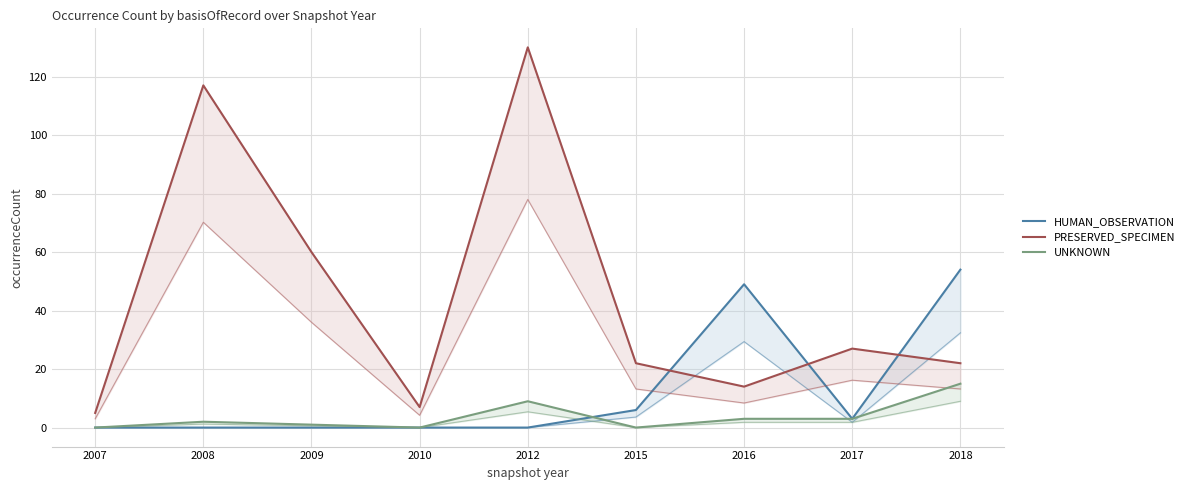

Between 2008 and 2018, which series saw the biggest shift?

PRESERVED_SPECIMEN